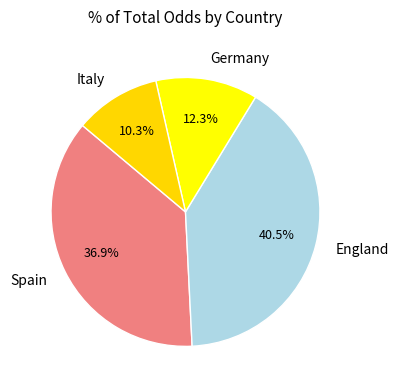

True or false: Italy accounts for 6% of the total.

False